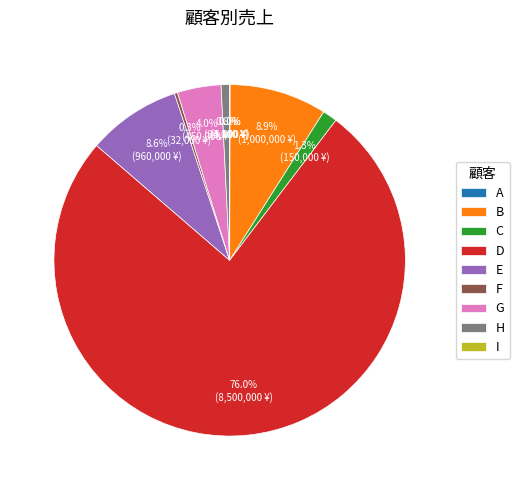

What percentage is the E slice, to the nearest percent?

9%